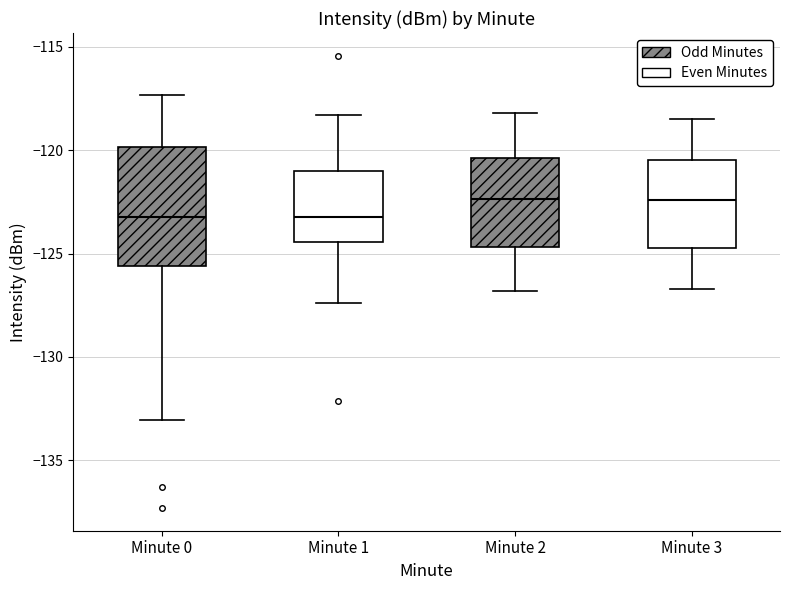

Where does the median line of the box for Minute 1 sit on the y-axis? The values are not printed on the chart, so give them approximately, as read against the axis.

-123.0